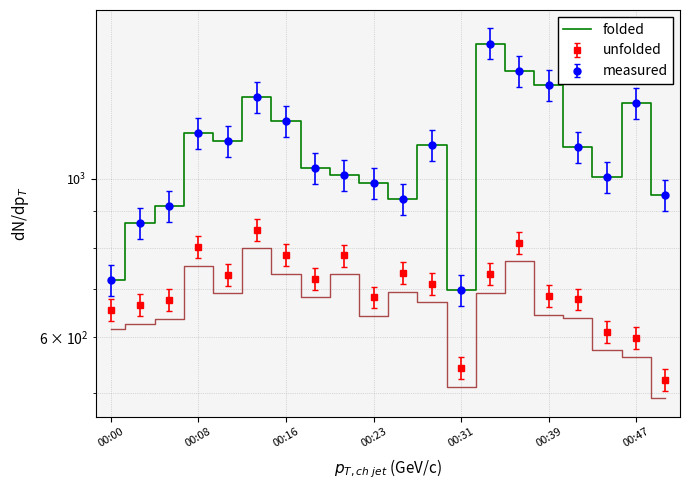

How many interior local peaks (higher than both neighbors) does the data have?

5